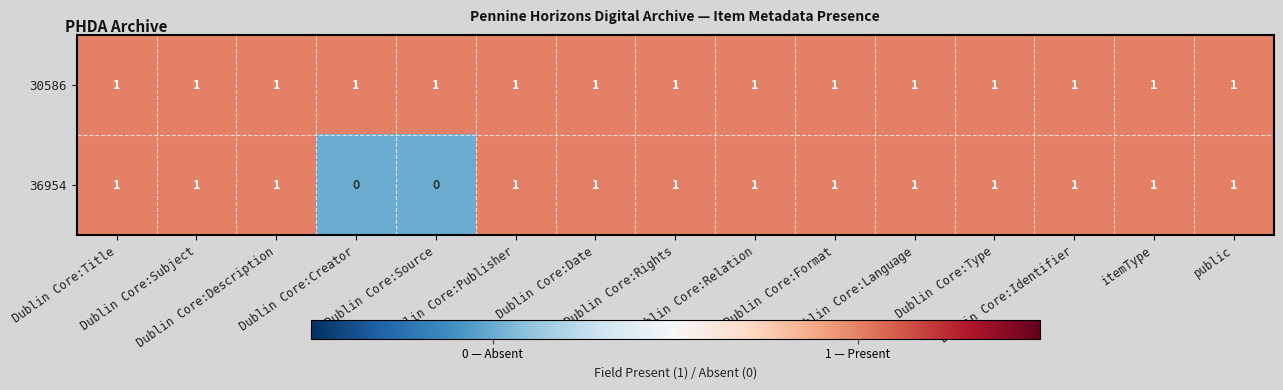

Rank the series by their average value, from highest to lowest.

30586, 36954